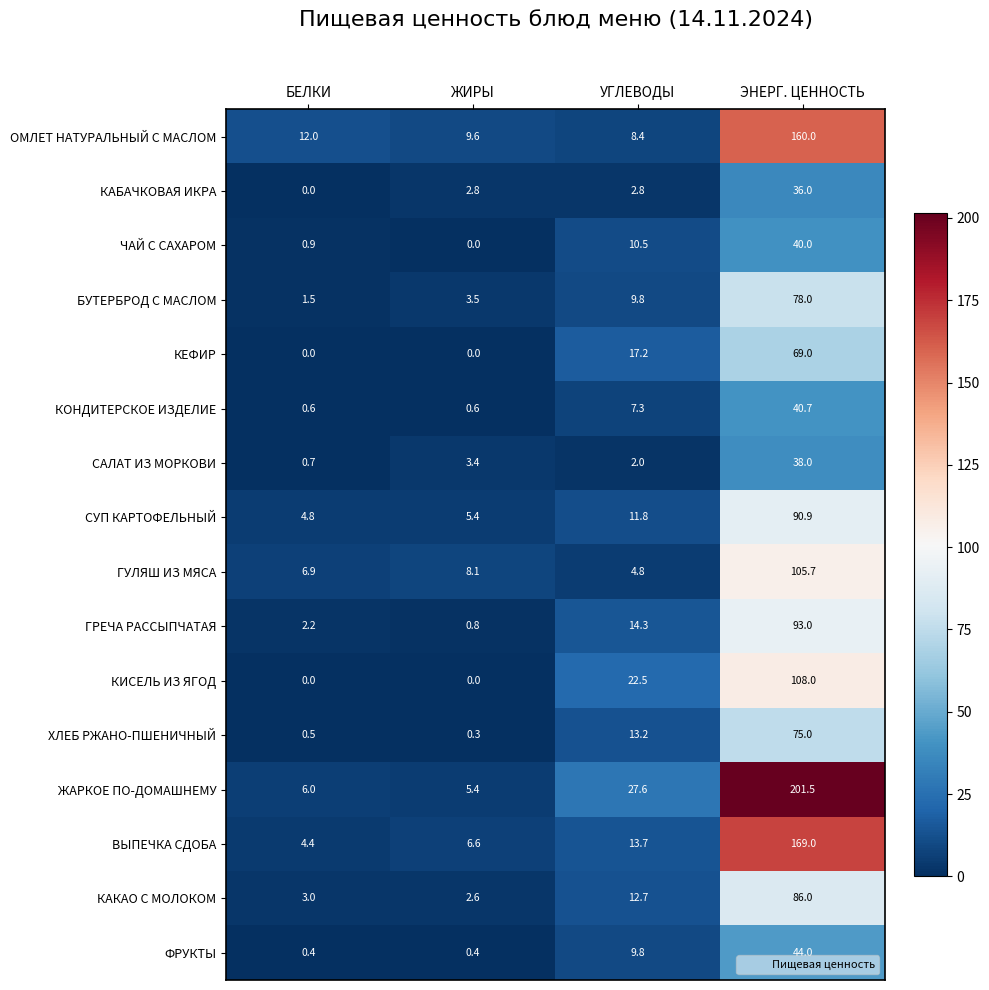

What is the difference between the ГРЕЧА РАССЫПЧАТАЯ values at БЕЛКИ and УГЛЕВОДЫ?

12.1